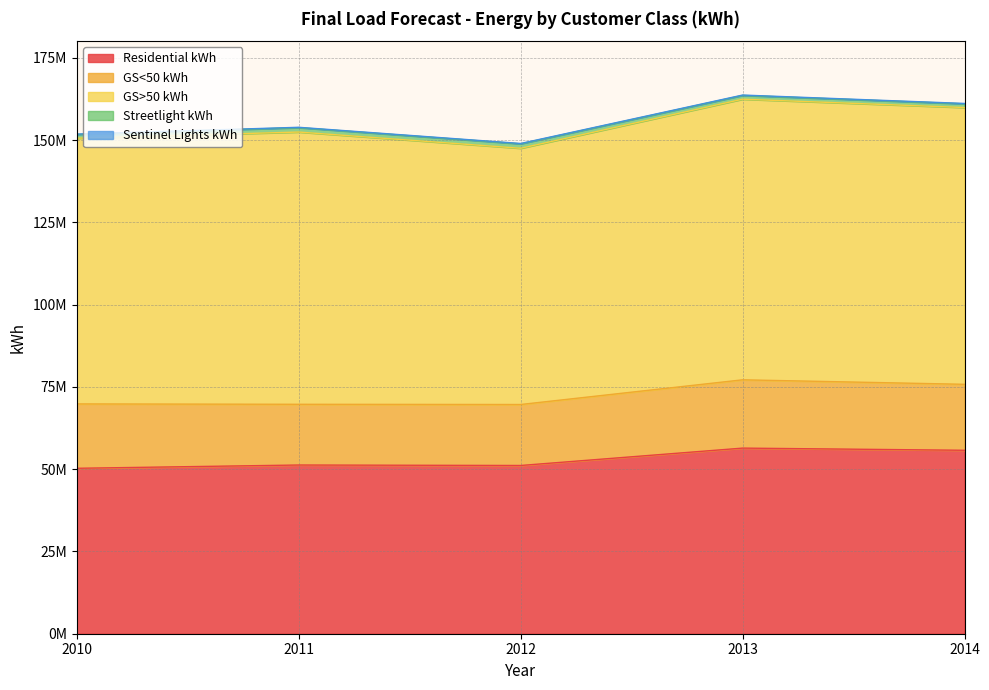

True or false: Streetlight kWh has a value of 272661 at 2014.

False